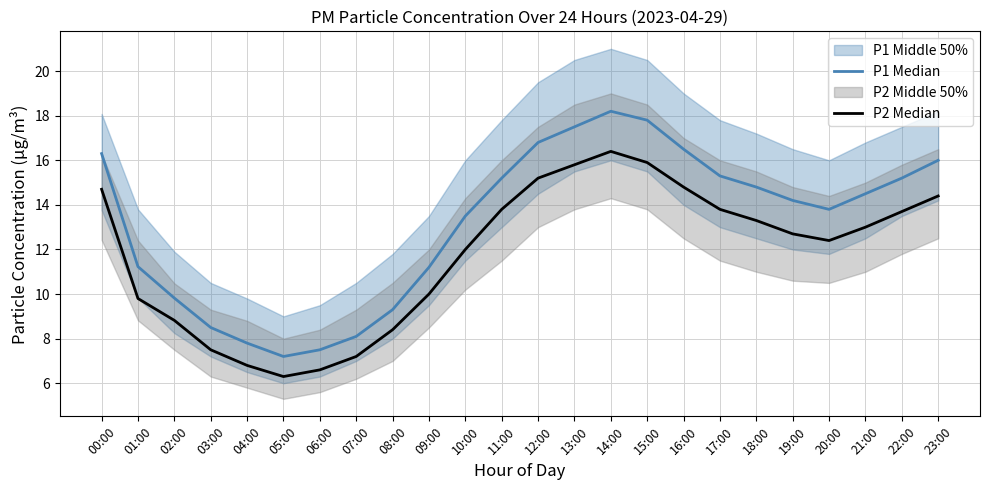

Which series has the largest total across all categories?

P1 Median